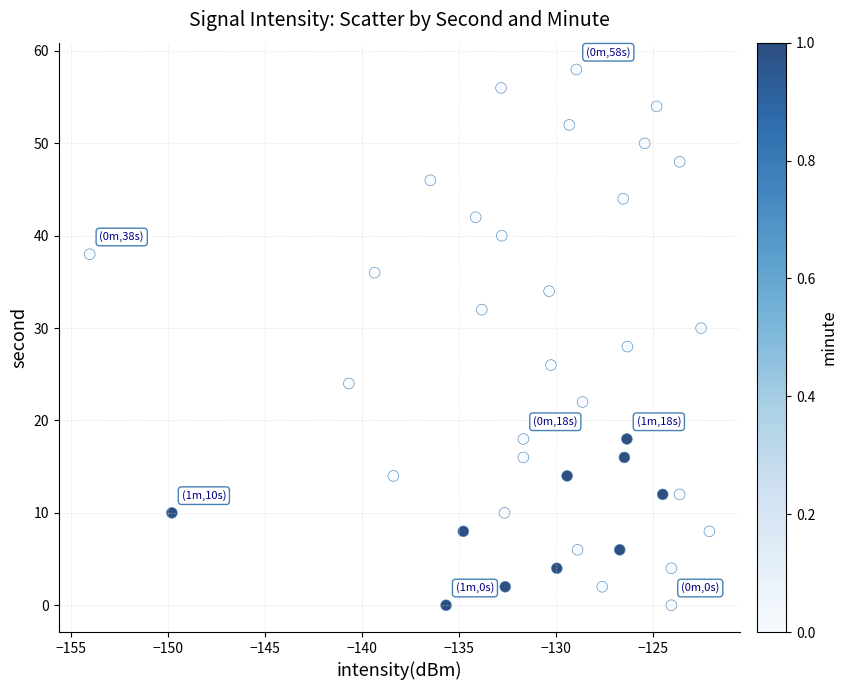

What is the range of Y values (max minus min)?

58